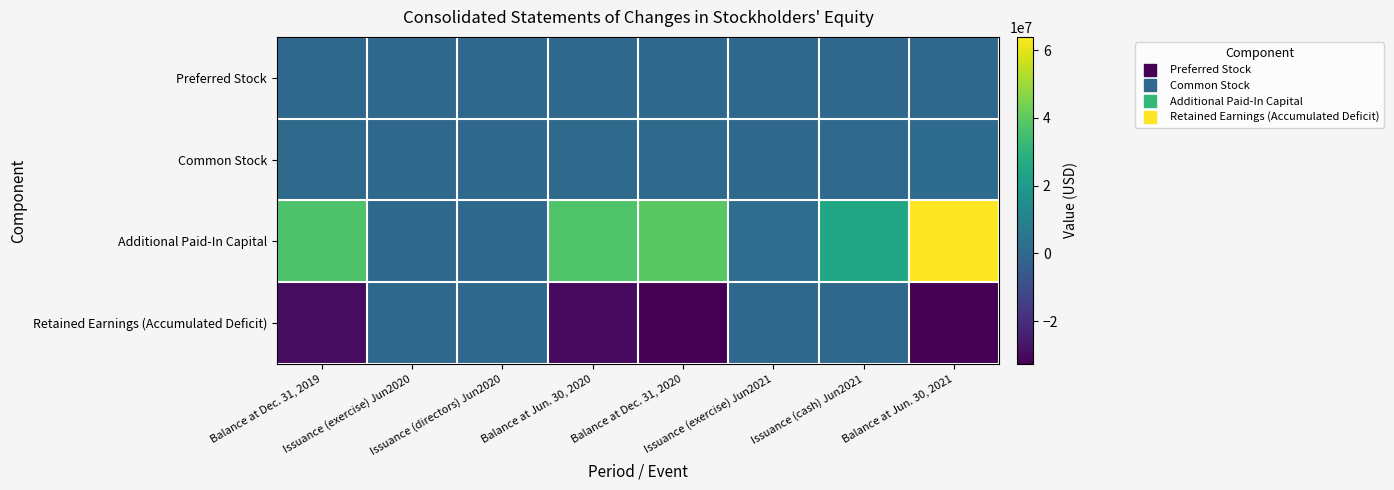

Which category has the lowest value across all series?

Balance at Dec. 31, 2020